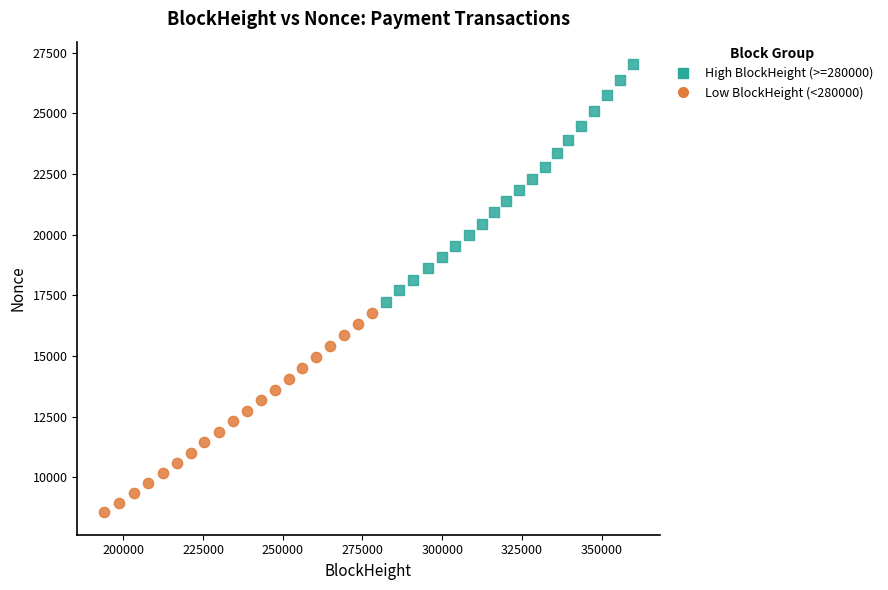

Which series has the largest Y range (max minus min)?

High BlockHeight (>=280000)